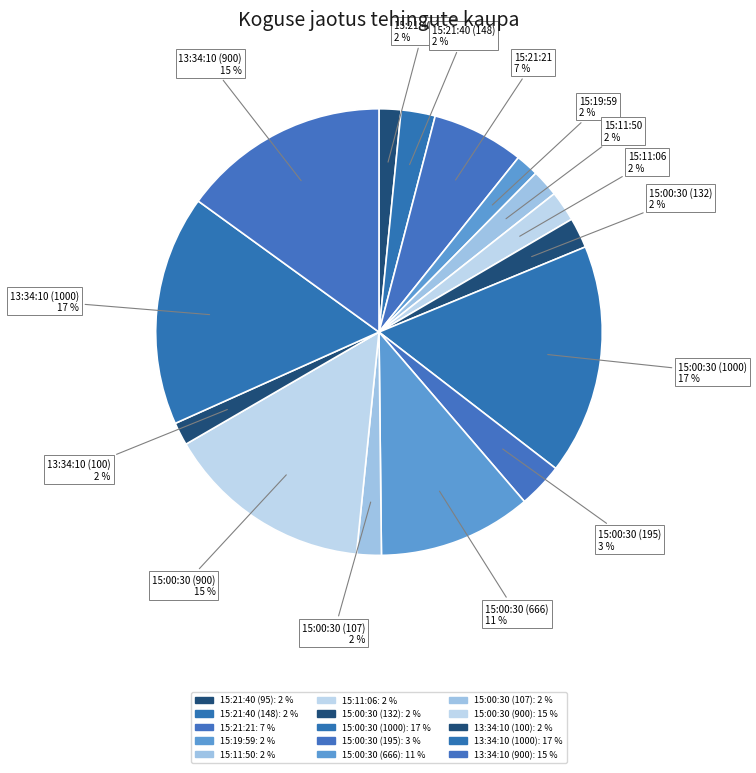

What percentage is the 15:11:50 slice, to the nearest percent?

2%